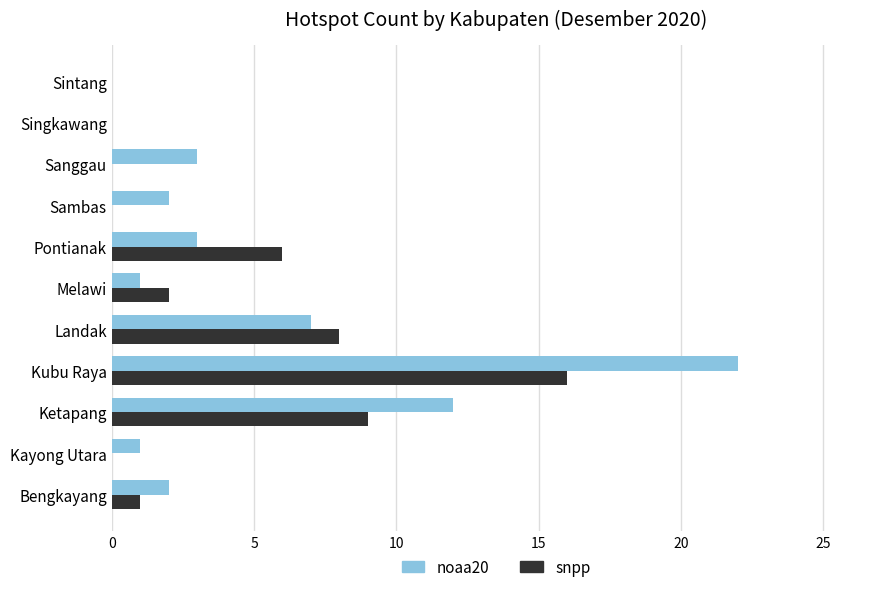

At which category does the chart reach its peak across all series?

Kubu Raya